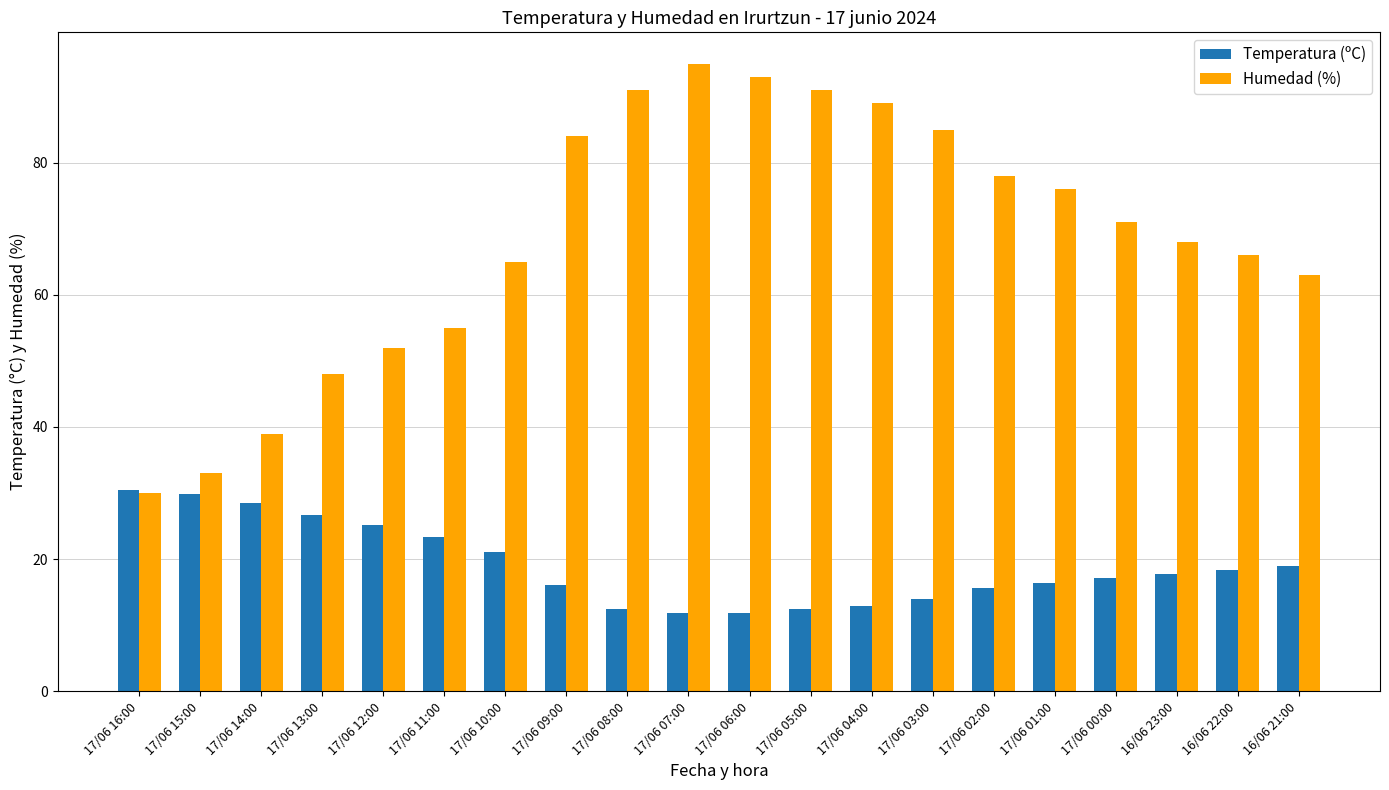

Read the Temperatura (ºC) value at 17/06 05:00.

12.5